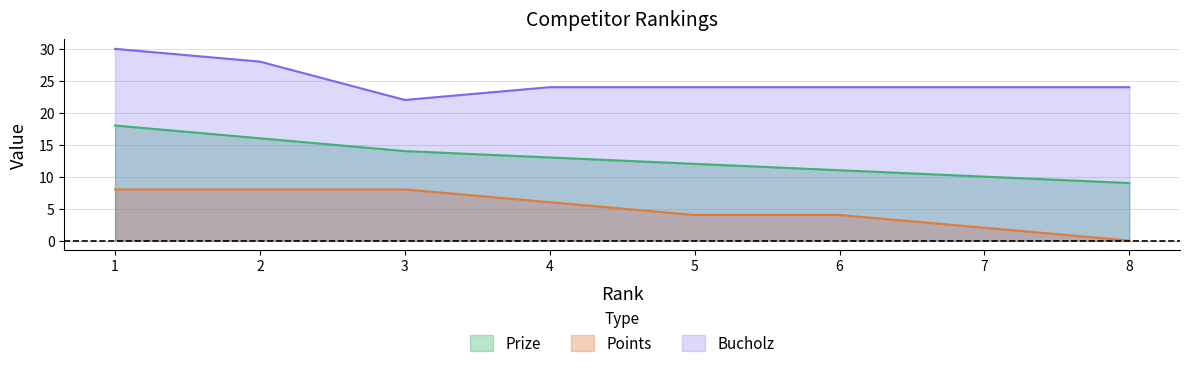

True or false: Prize has more than 0 points higher than both neighbors.

False